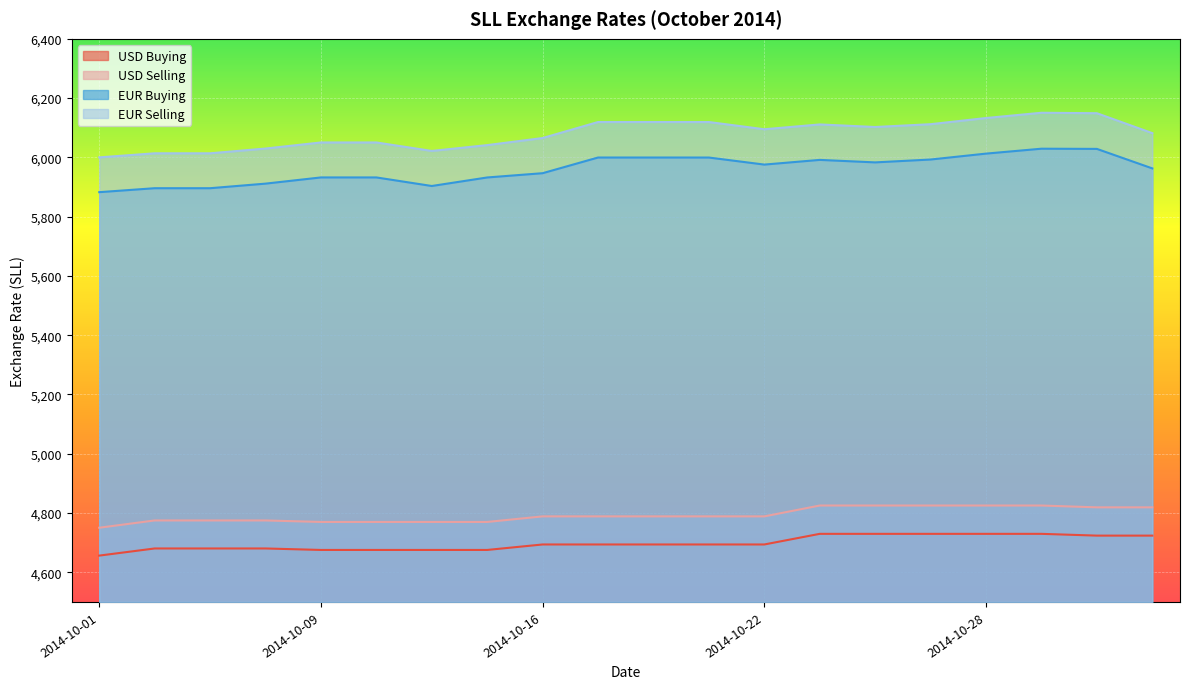

What is the greatest value displayed?

6150.6